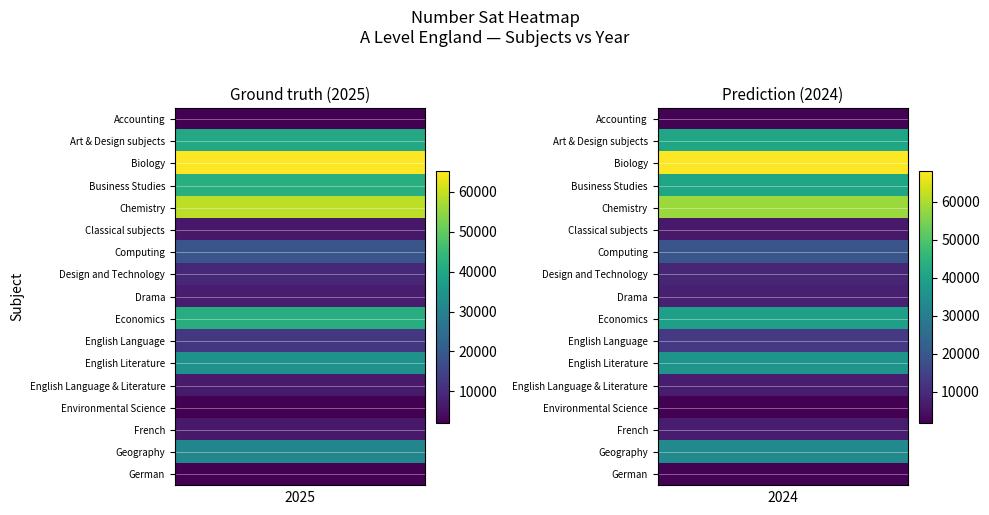

What value does the Classical subjects series have at 2025, to the nearest 5?

6220